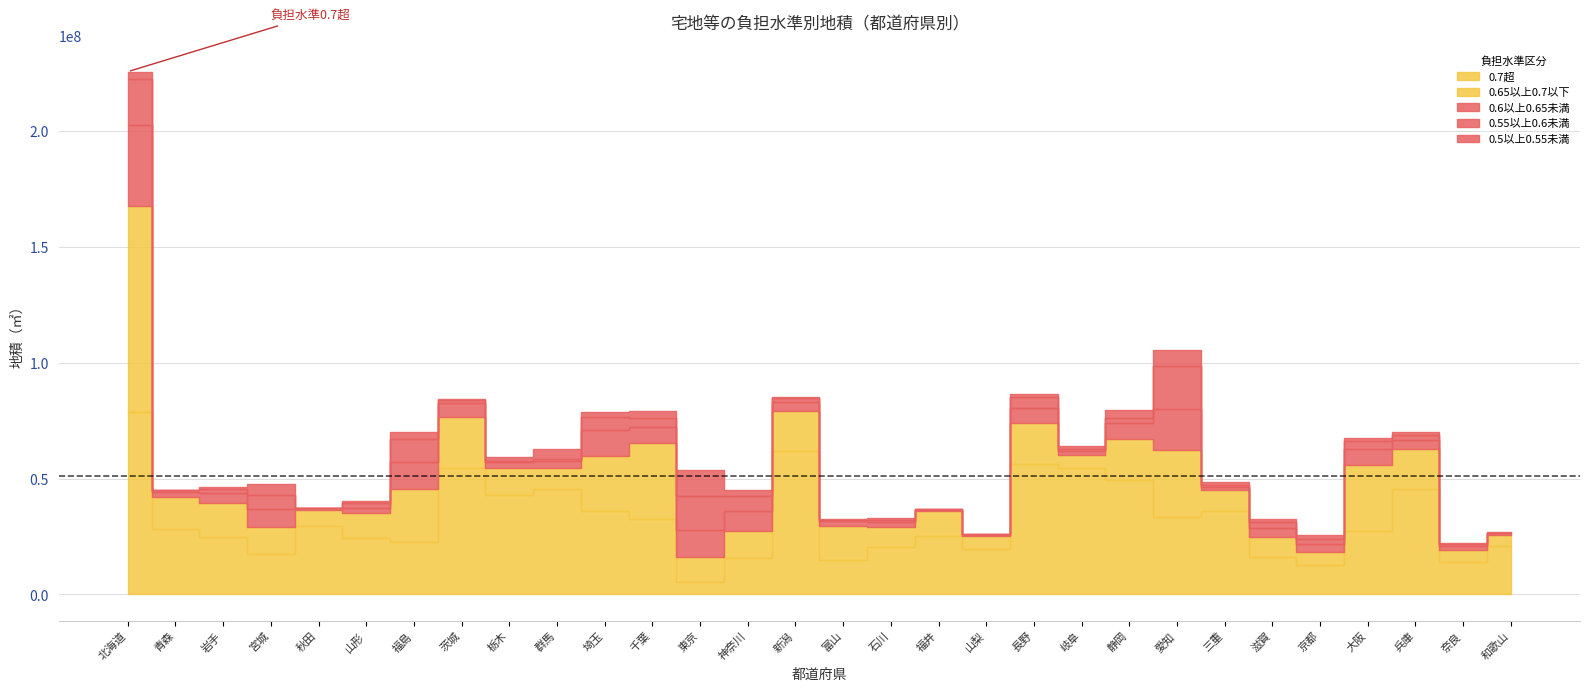

Which series has the largest total across all categories?

0.7超